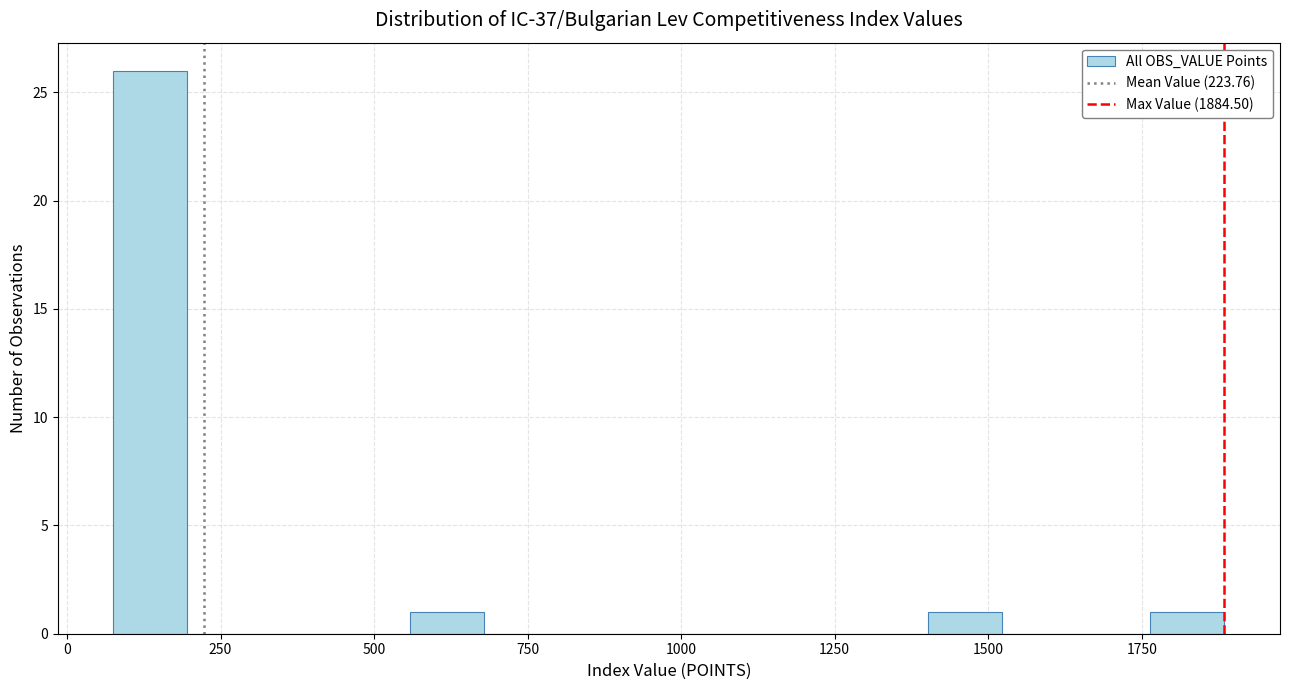

Read against the x-axis, roughly where is the centre of the tallest bar?

150